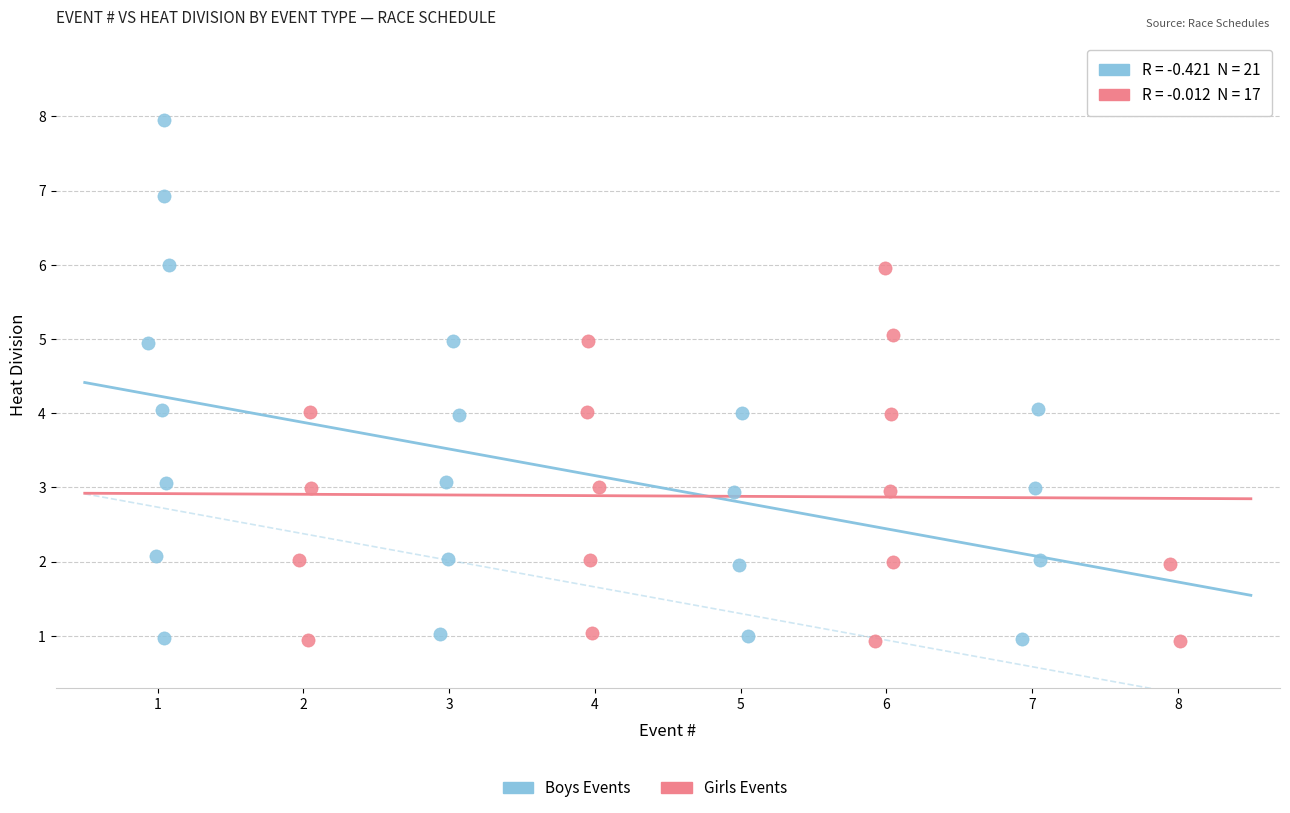

Which series contains the highest Y value?

Boys Events